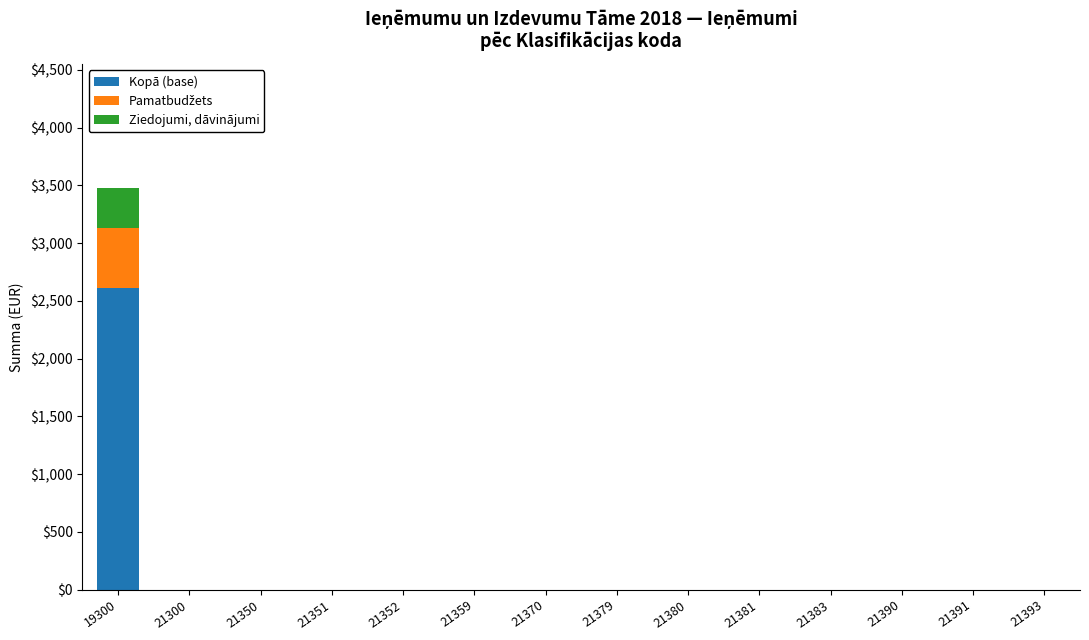

Is it true that Kopā (base) equals 0 at 21359?

True